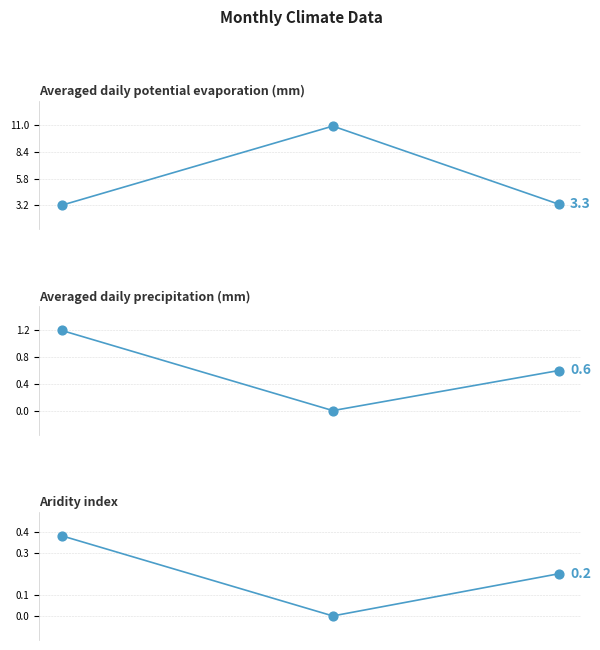

Which series reaches the minimum Y coordinate?

Averaged daily precipitation (mm)